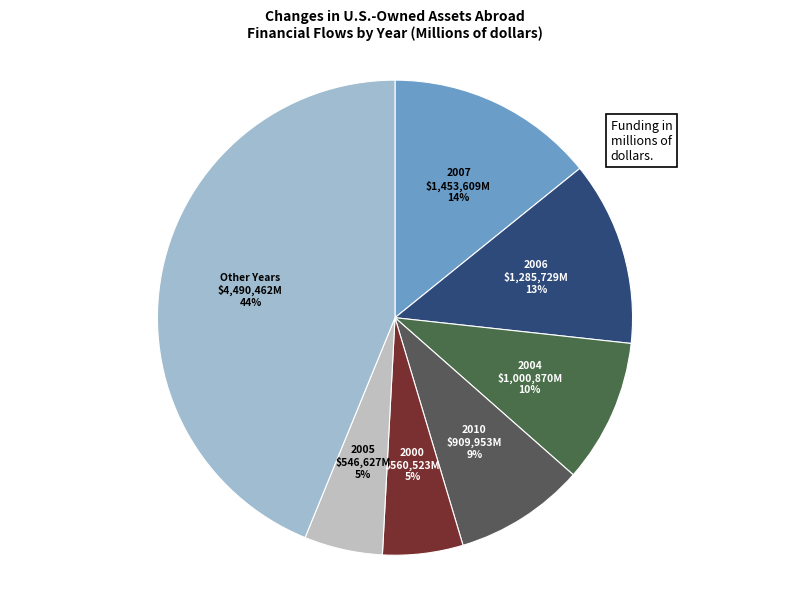

To the nearest percent, what is the average slice percentage?

14%